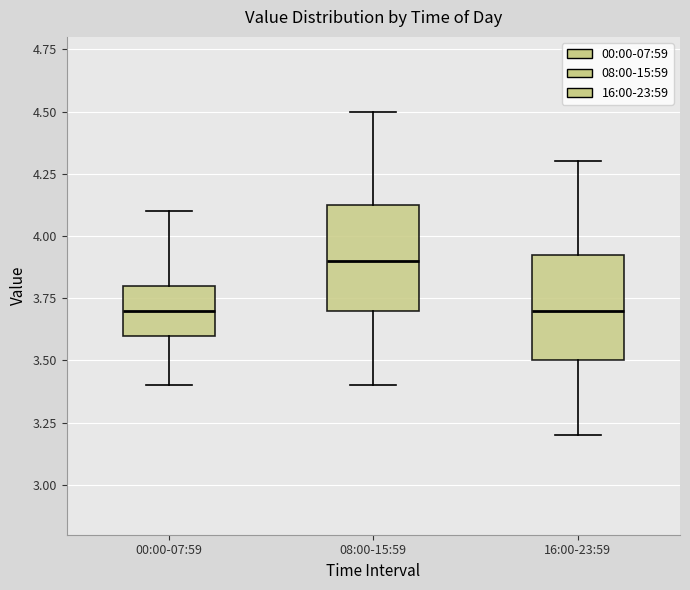

Reading left to right, read every box against the y-axis: the position of its median line, the range the box covers, and the ends of its whiskers. The values are not printed on the chart, so give them approximately, as read against the axis.

00:00-07:59: median 3.70, box 3.60 to 3.80, whiskers 3.40 to 4.10
08:00-15:59: median 3.90, box 3.70 to 4.15, whiskers 3.40 to 4.50
16:00-23:59: median 3.70, box 3.50 to 3.95, whiskers 3.20 to 4.30